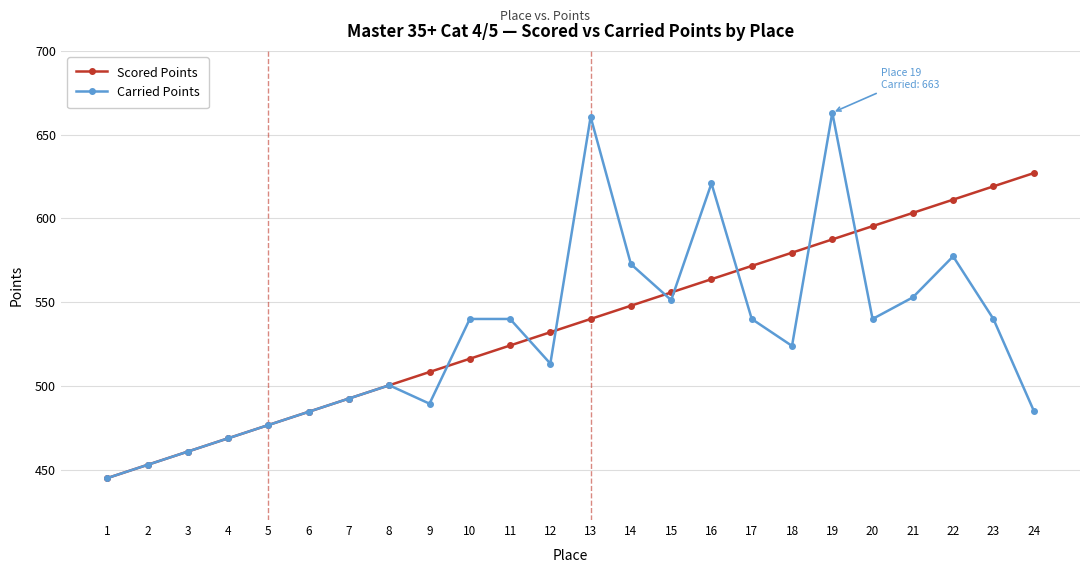

The Carried Points series shows 193.7 at 19. True or false?

False